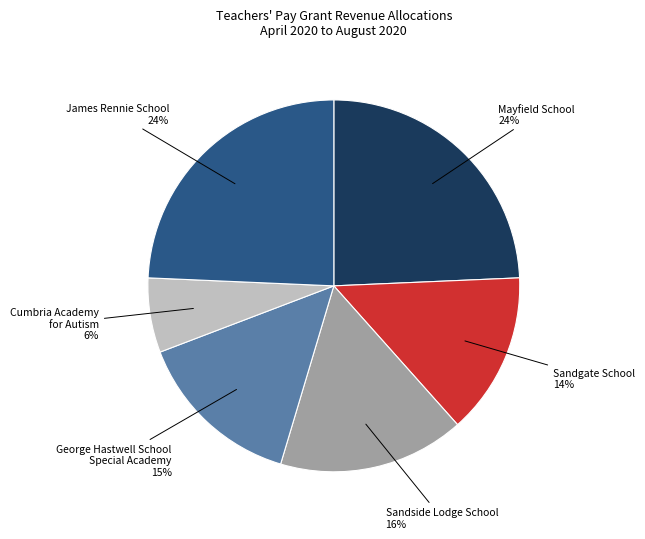

True or false: Sandgate School accounts for 1% of the total.

False